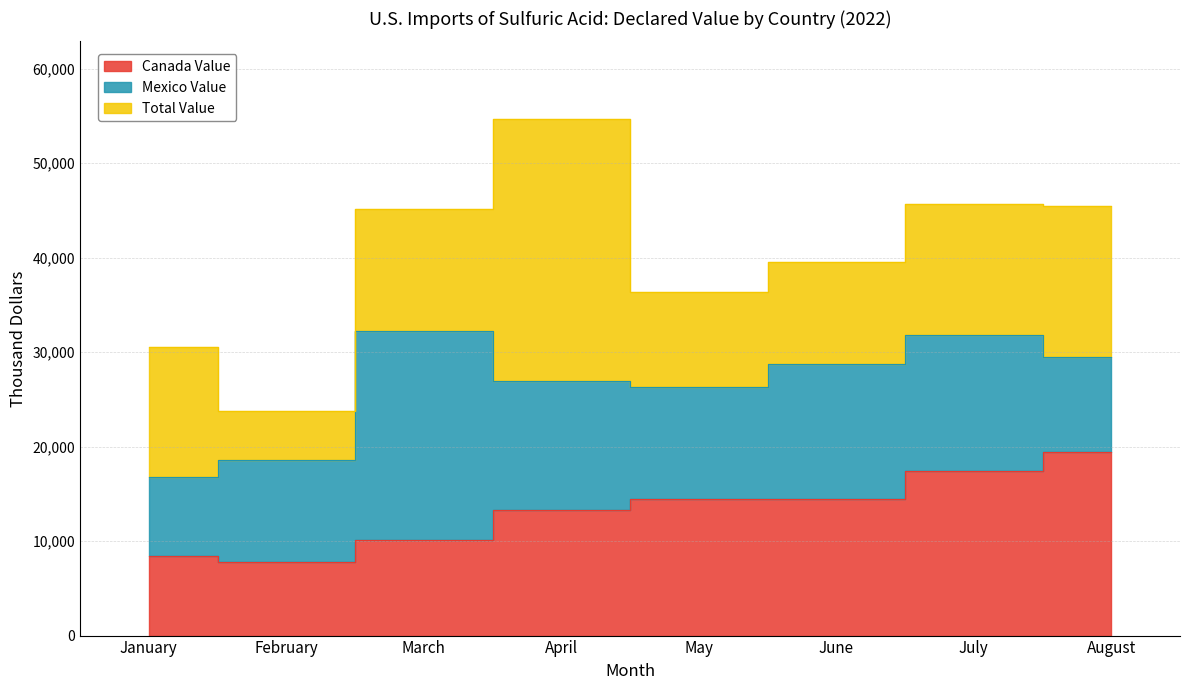

The value of Total Value at February is 9133. True or false?

False